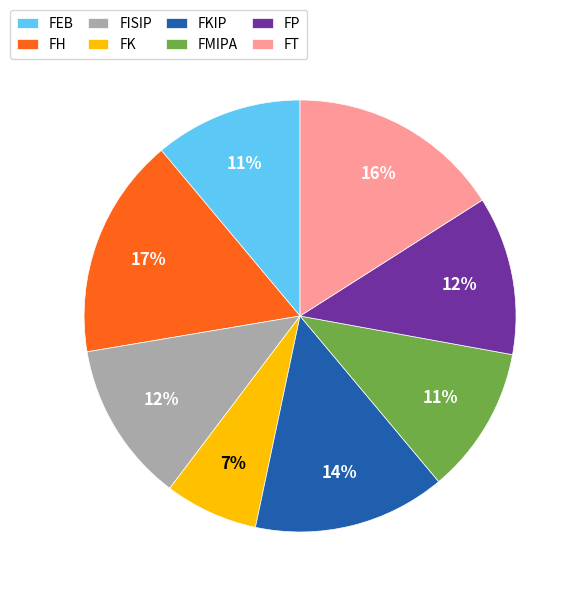

Is the sum of FP and FKIP greater than half?

No